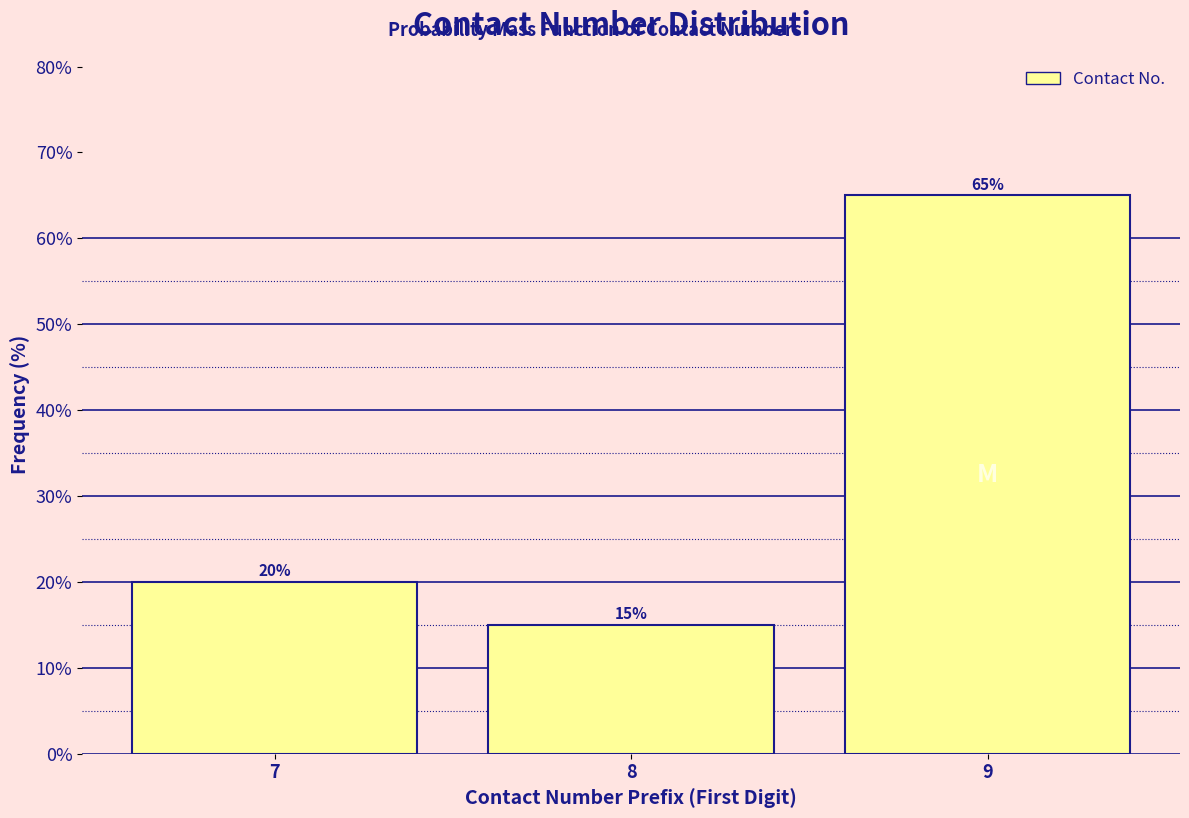

Reading left to right, transcribe all the data shown in this chart.

7=20	8=15	9=65